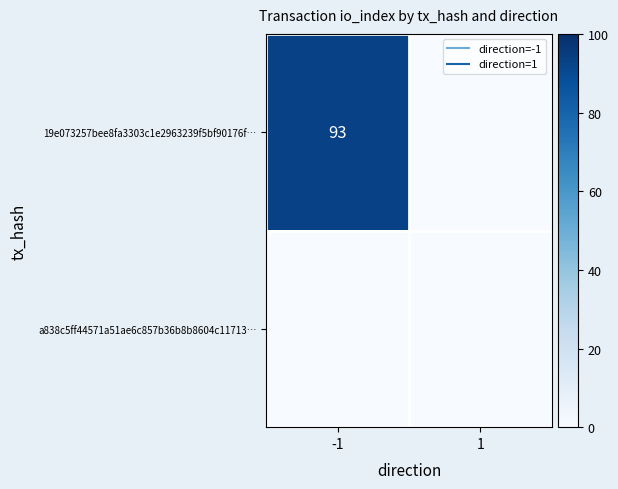

The a838c5ff44571a51ae6c857b36b8b8604c11713… series shows 0 at 1. True or false?

True